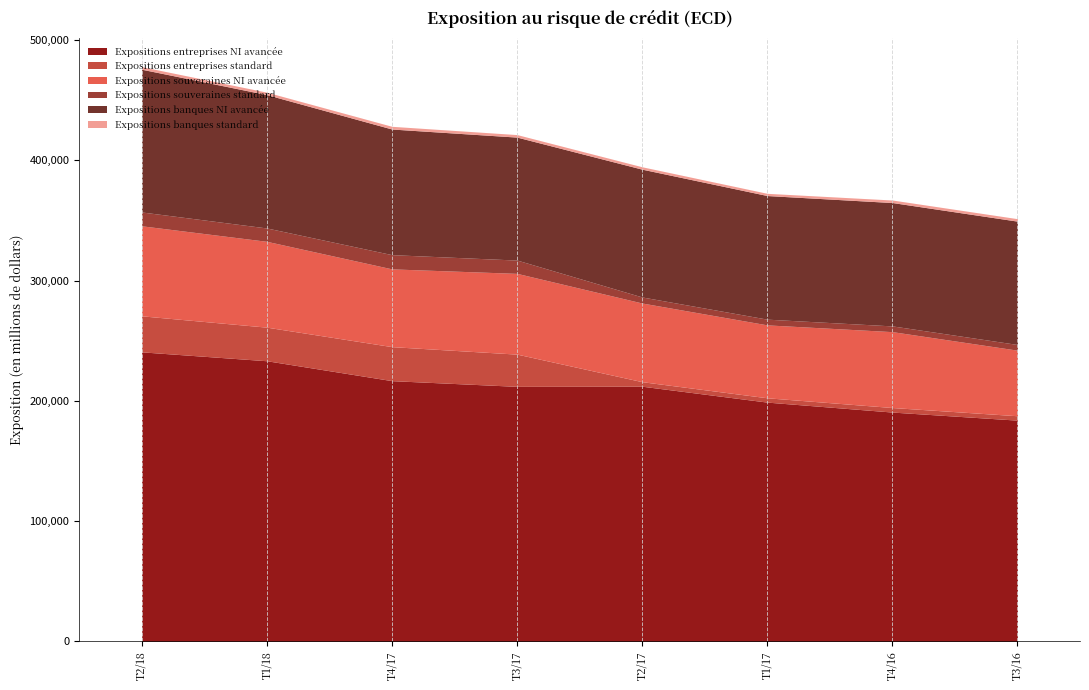

Is it true that Expositions banques NI avancée equals 54176 at T4/17?

False